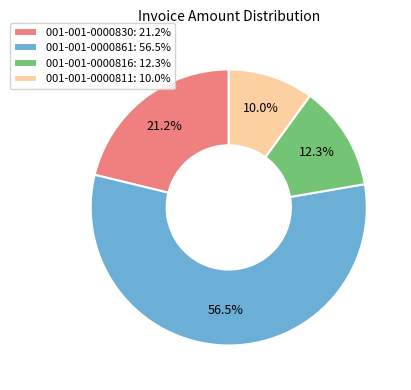

What portion of the pie excludes 001-001-0000830?

78.8%